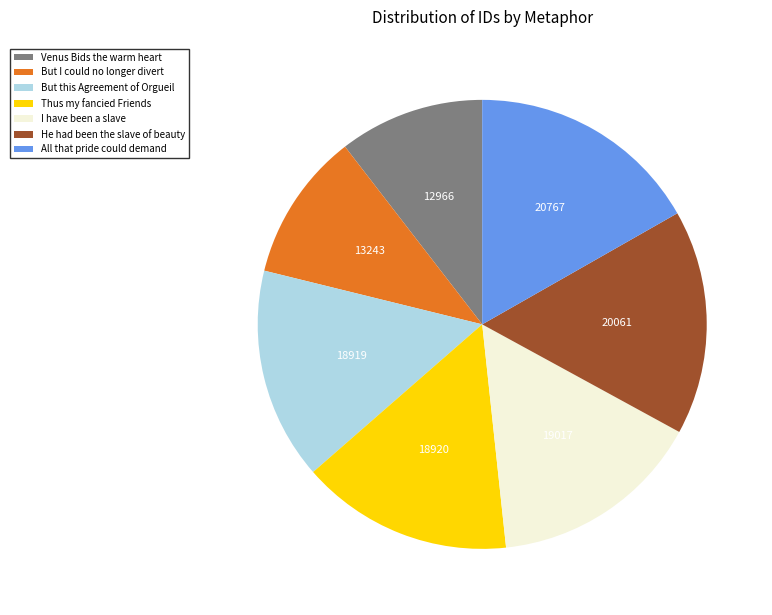

Which category has the biggest portion of the pie?

All that pride could demand